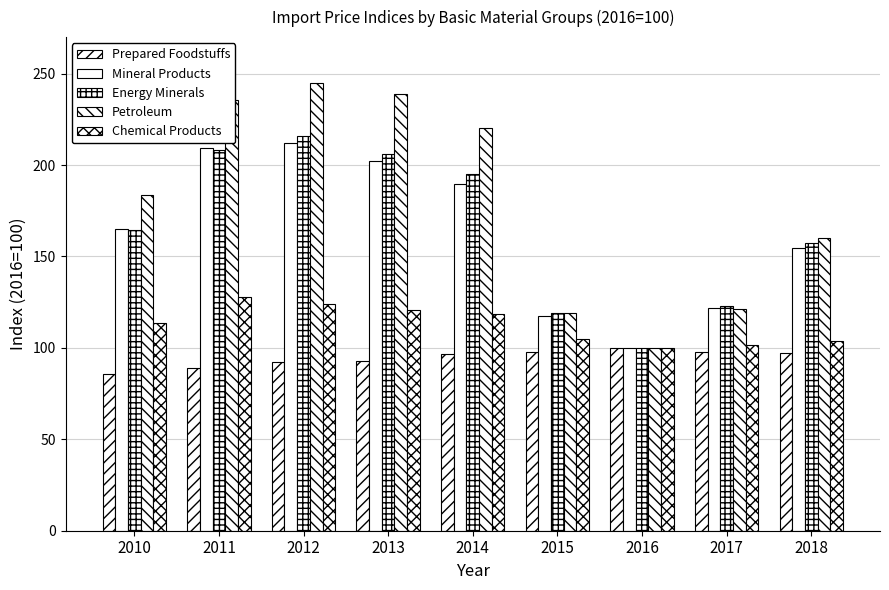

How many bars are there in total?

45